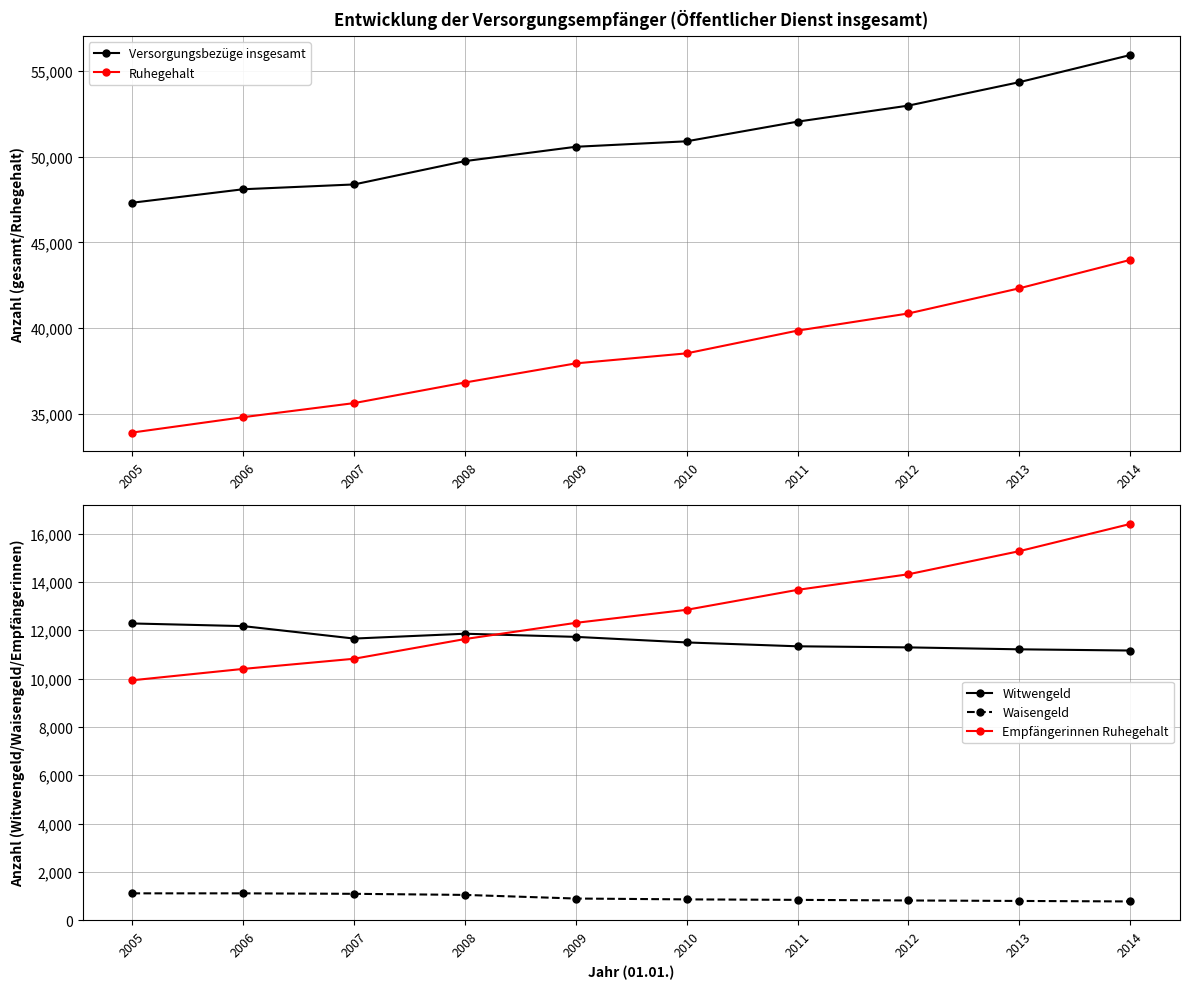

List the labels in order of Ruhegehalt value, smallest first.

2005, 2006, 2007, 2008, 2009, 2010, 2011, 2012, 2013, 2014